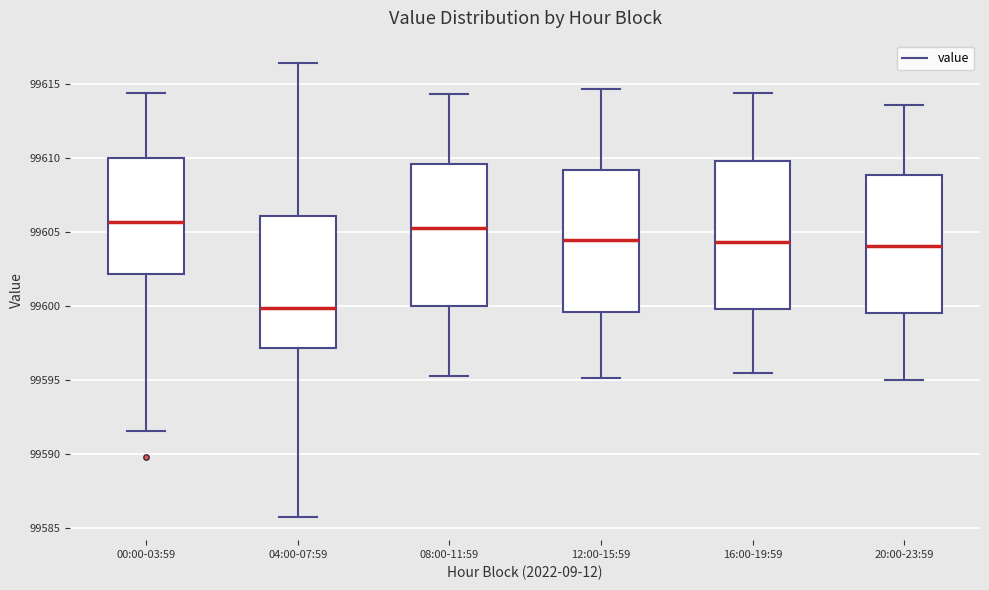

Where is the lower edge of the box for 08:00-11:59 on the y-axis? The values are not printed on the chart, so give them approximately, as read against the axis.

99600.0